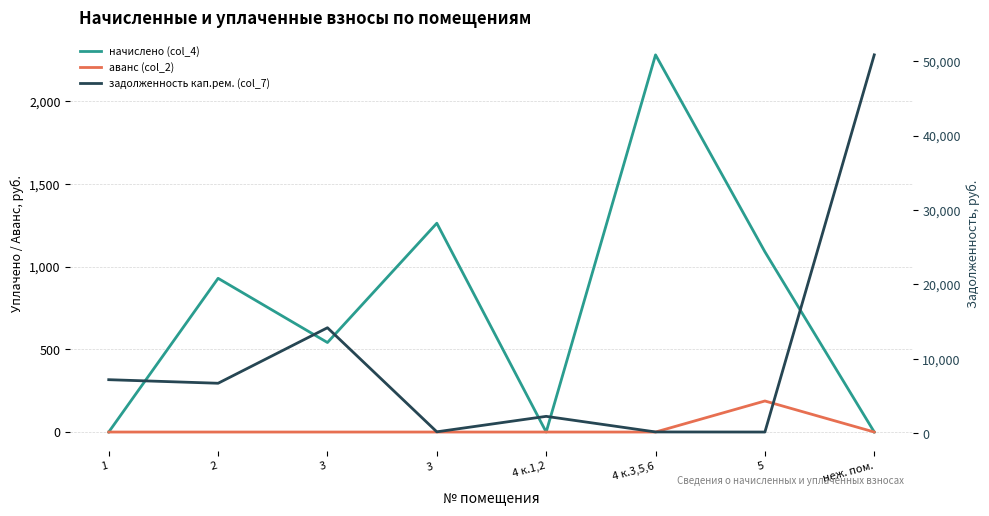

How many data points does each series have?

8